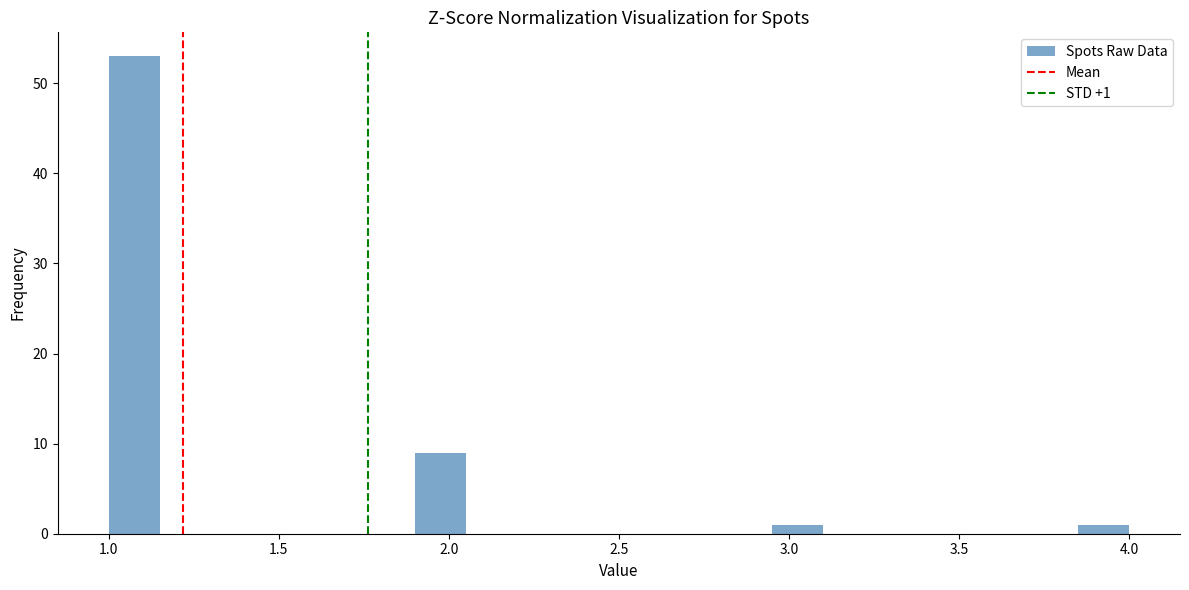

Around what value on the x-axis is the tallest bar? Give the approximate position of its centre, as read against the axis.

1.10